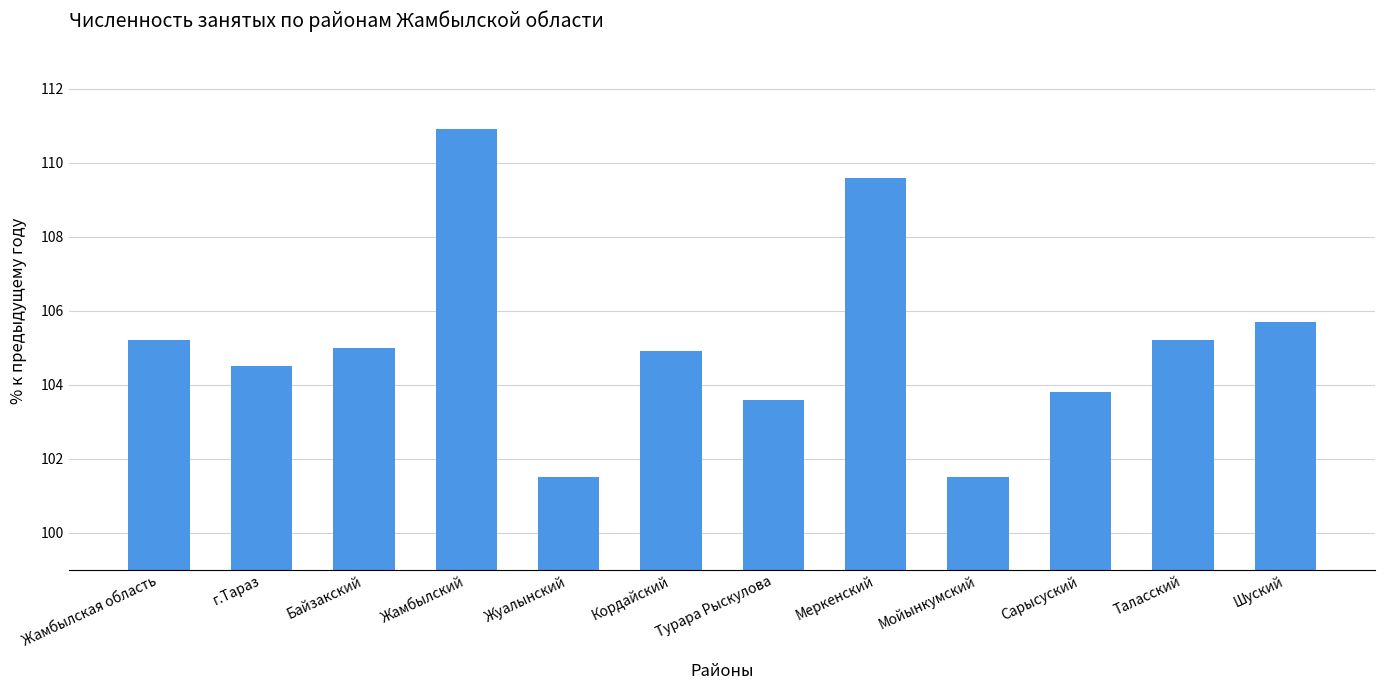

Is it true that the value at г.Тараз is 47.0?

False